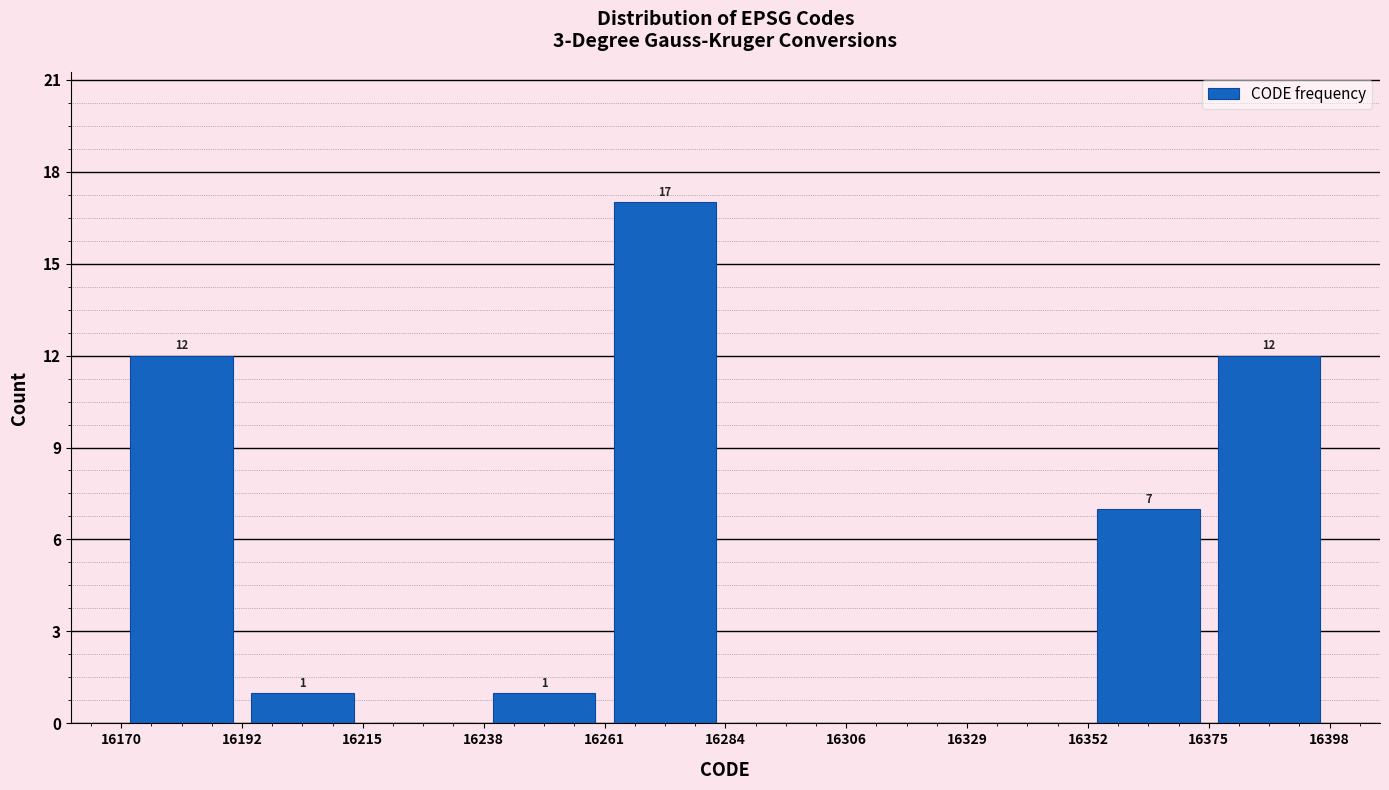

Over which range of the x-axis is the bar tallest?

16261 to 16284